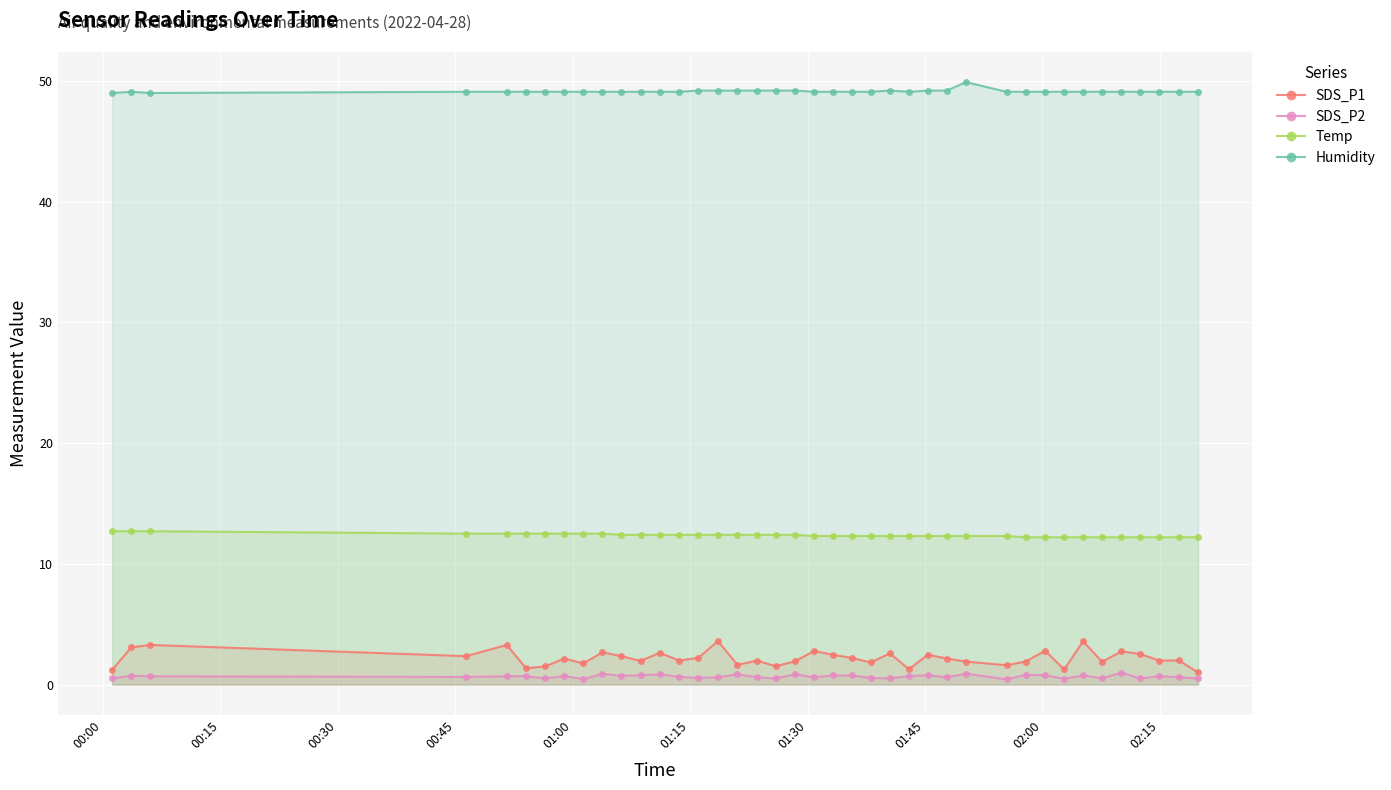

Rank the series by their maximum value, from lowest to highest.

SDS_P2, SDS_P1, Temp, Humidity